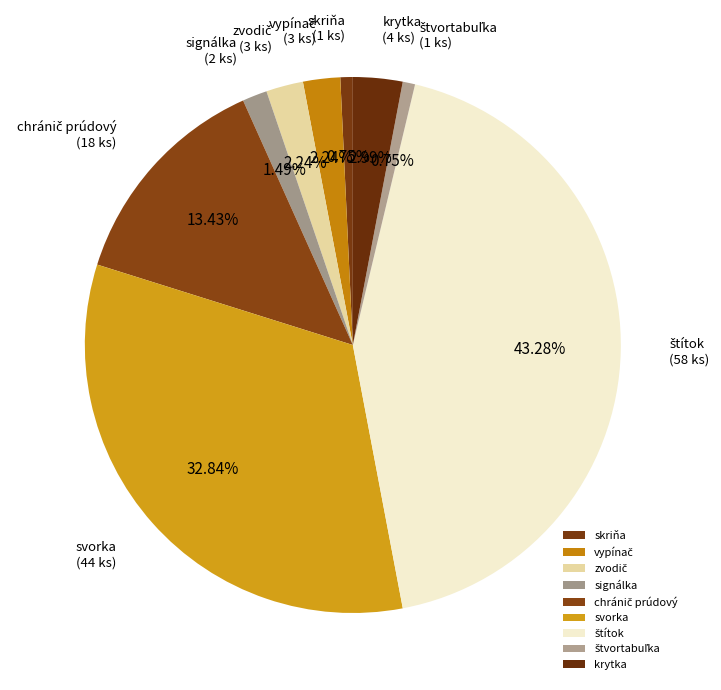

Is there any slice that represents more than half of the pie?

No